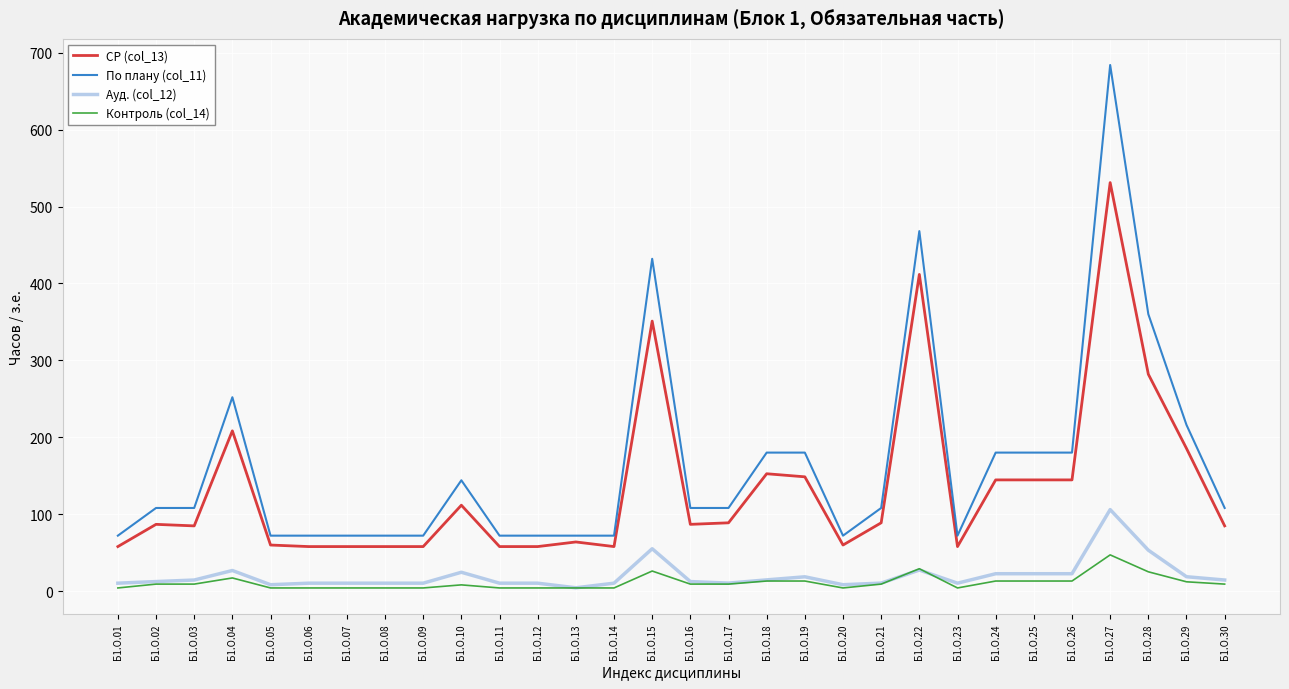

Does the chart have visible grid lines?

Yes